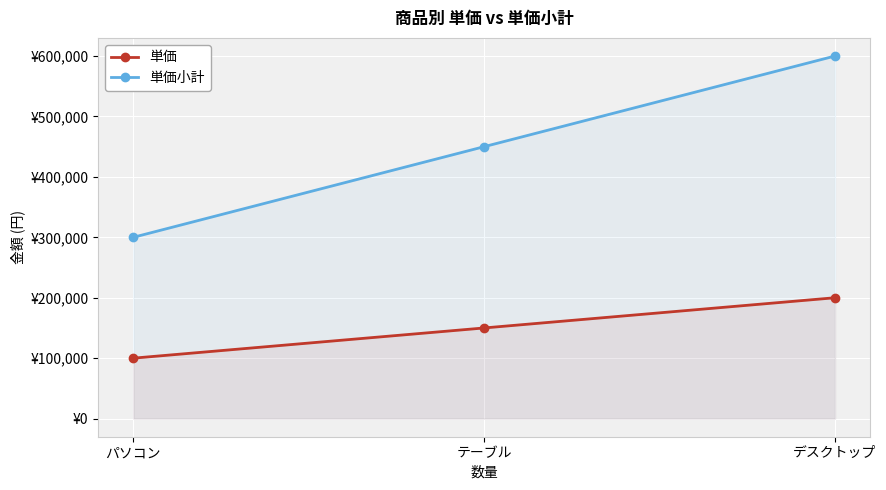

Count the 単価 values in the range 100000 to 200000.

3